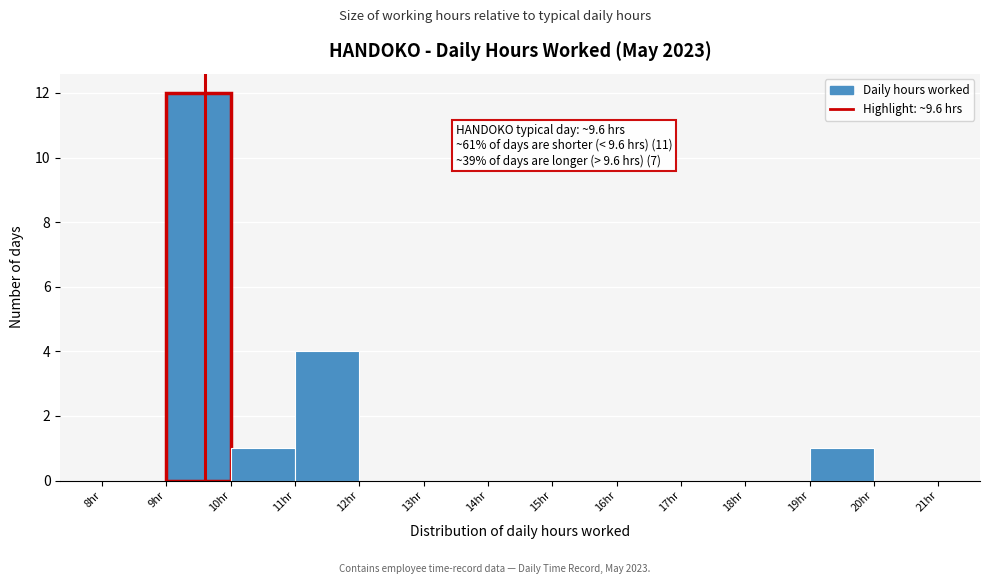

Over which range of the x-axis is the bar tallest?

9 to 10